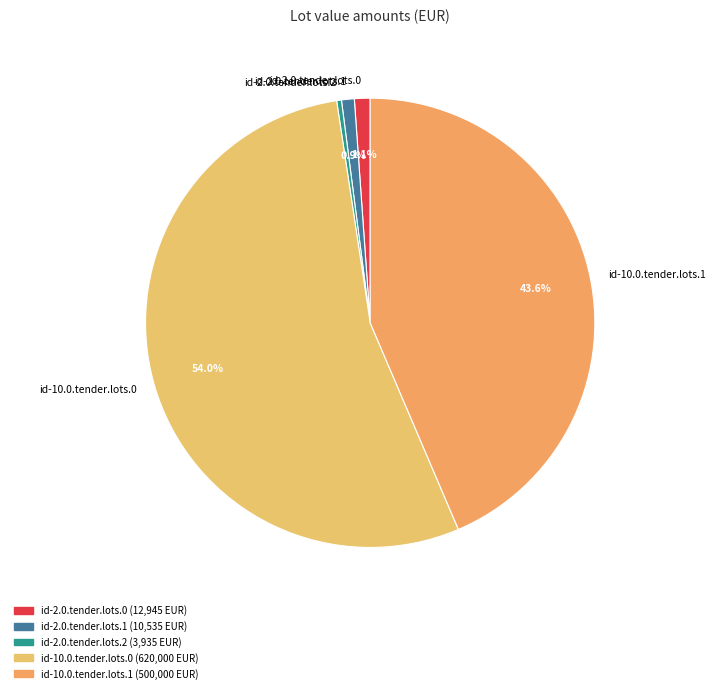

How many slices are in this pie chart?

5